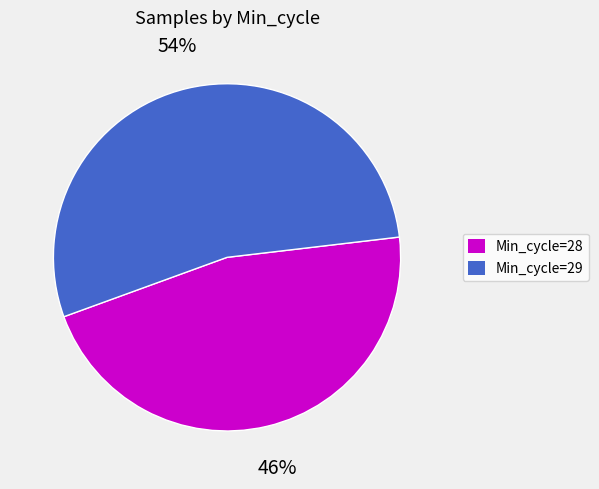

Combined, do Min_cycle=29 and Min_cycle=28 account for over 50%?

Yes